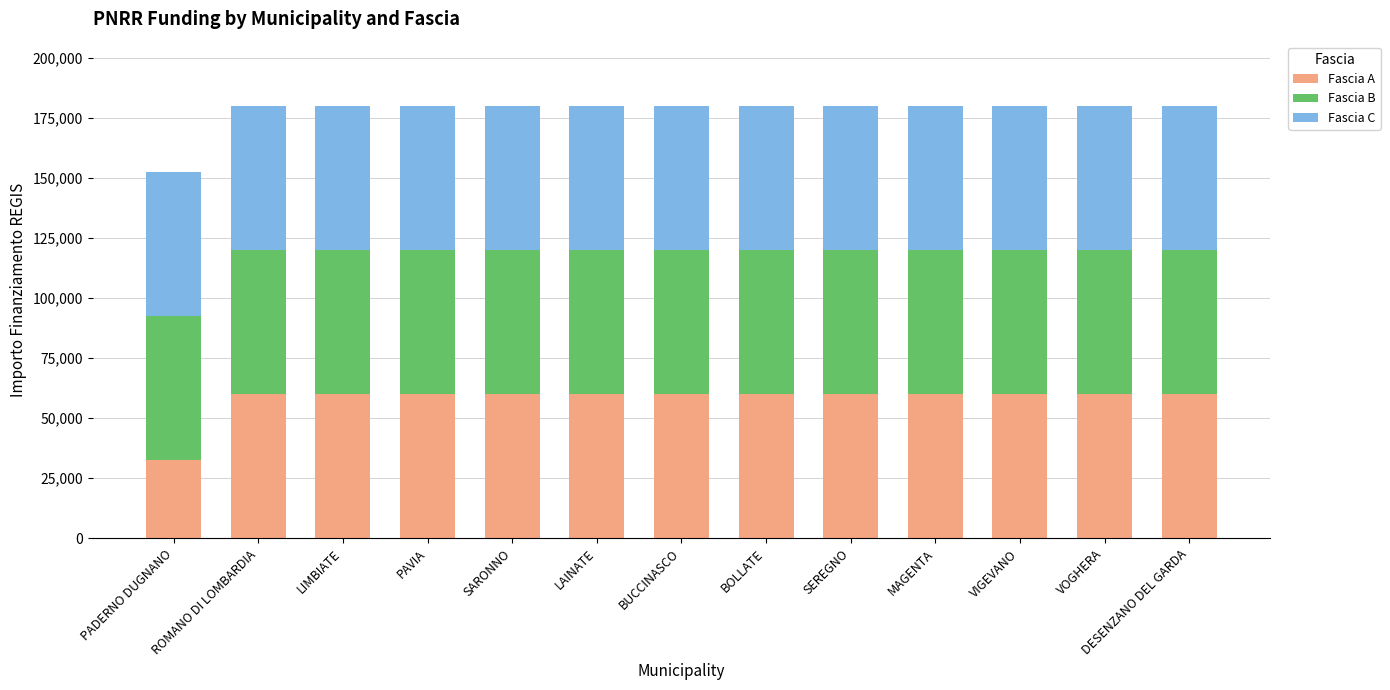

What is the average value of the Fascia A series?

57860